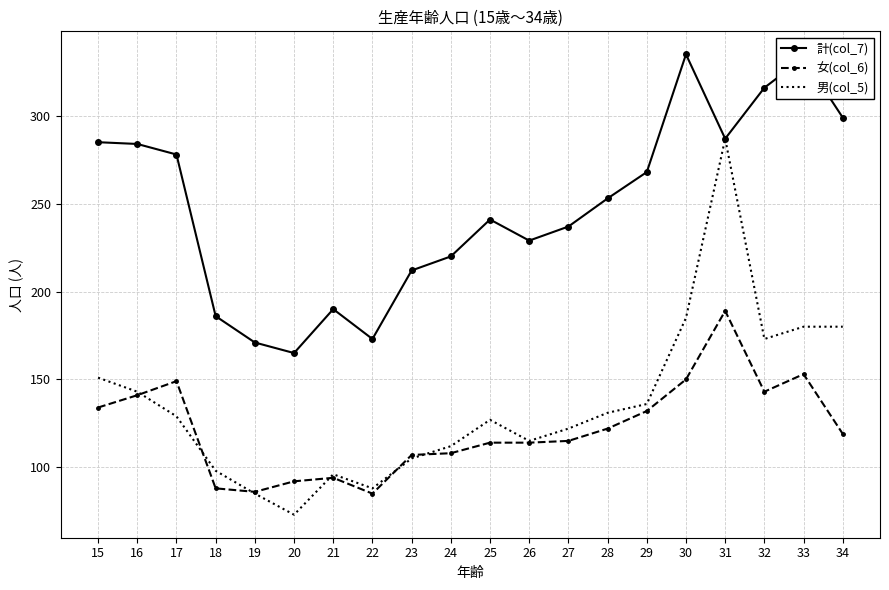

True or false: 男(col_5) has a value of 206 at 25.

False